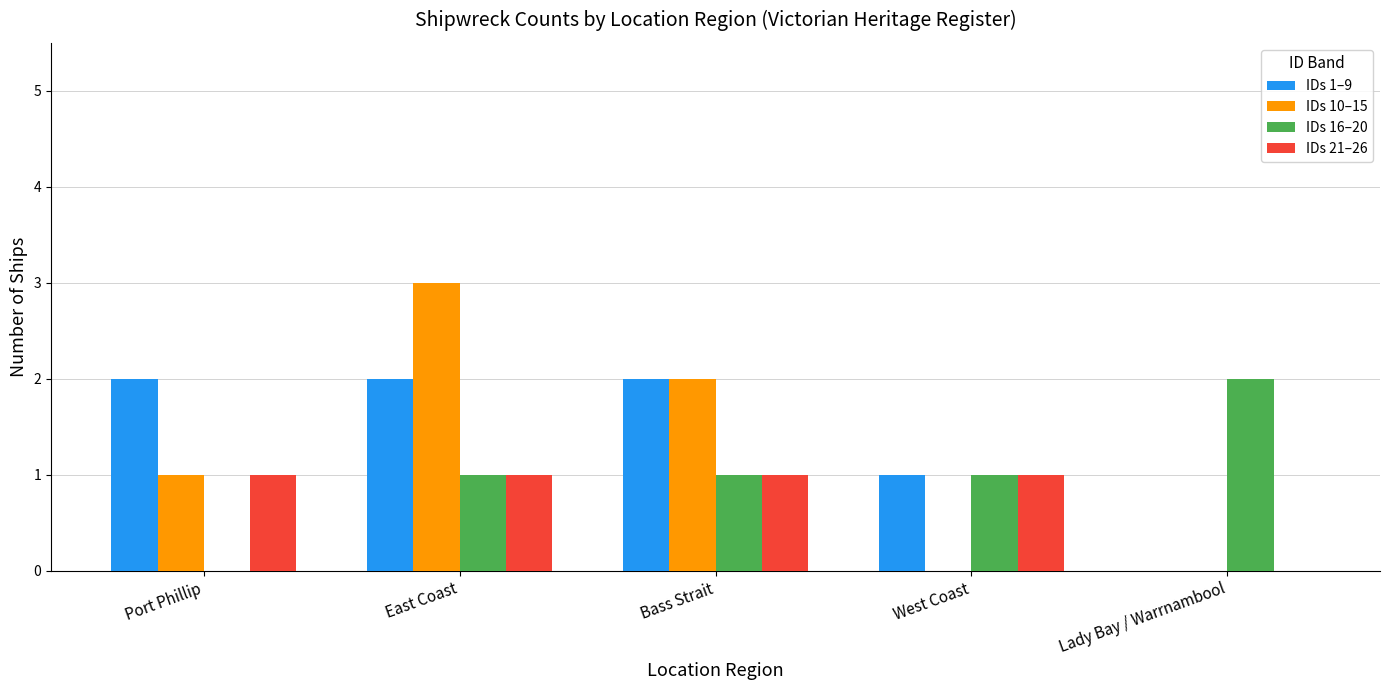

What is the total value across all series at Bass Strait?

6